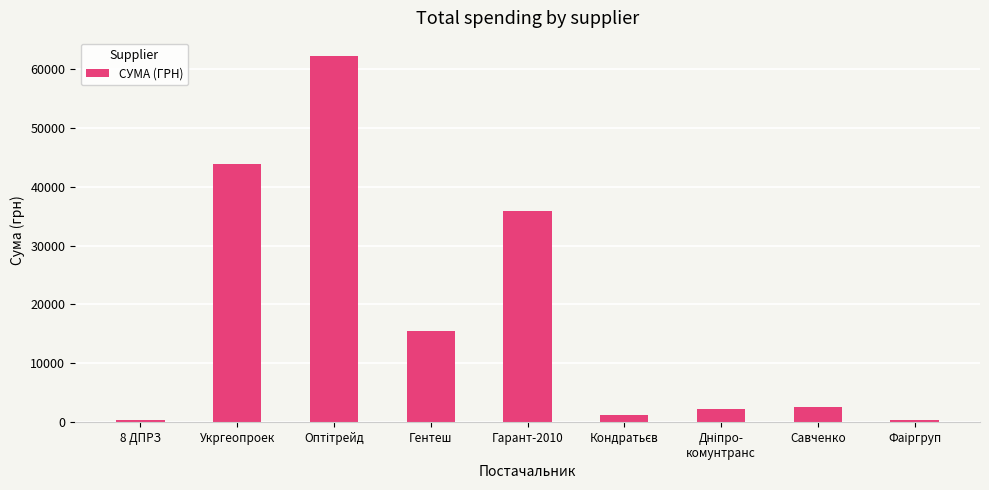

True or false: the data shows 35954.0 at Гарант-2010.

True